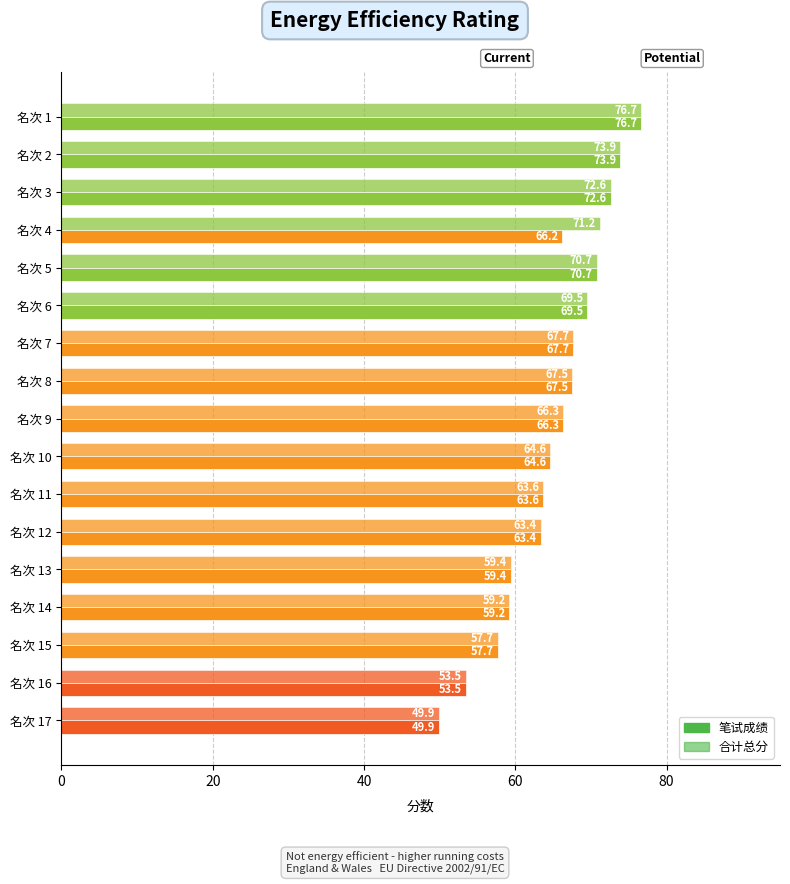

How many data points in 合计总分 are less than 66?

8